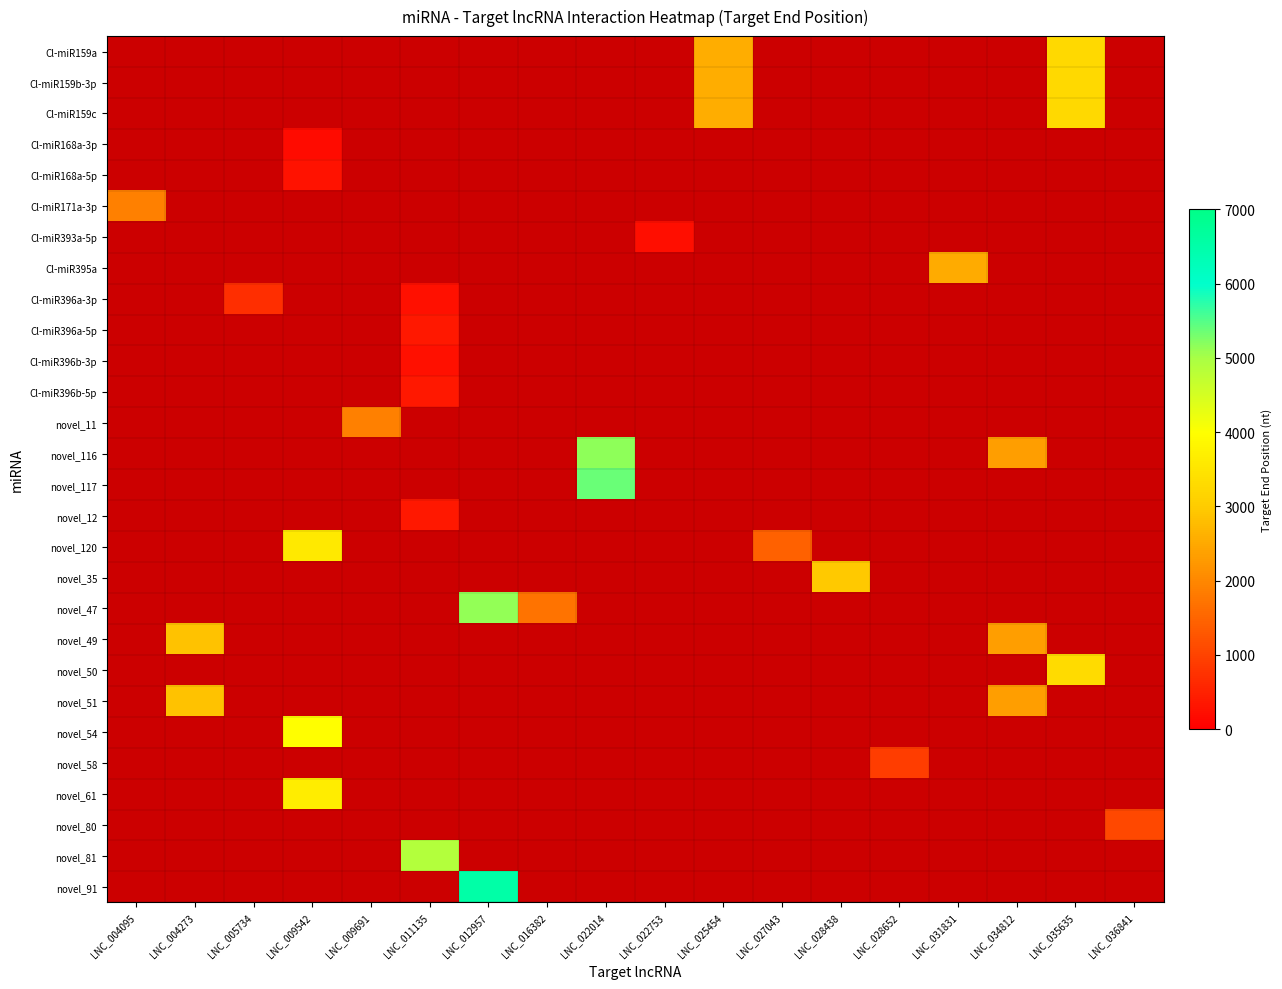

How many distinct data groups are displayed?

28